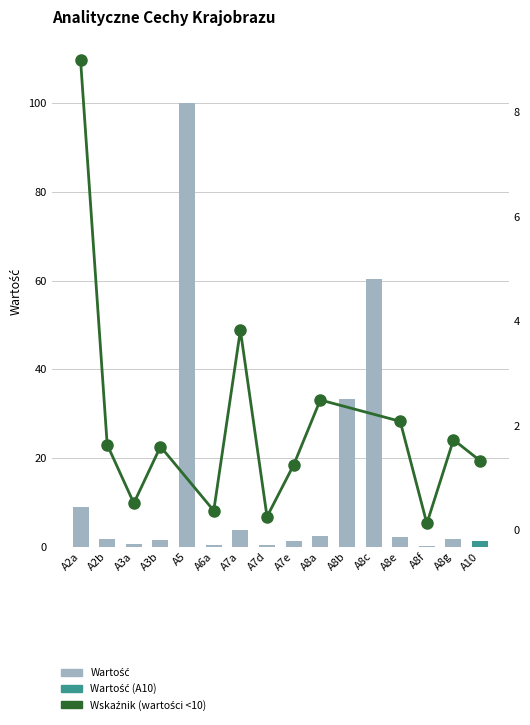

Is it true that the value at A7e is 0.6?

False